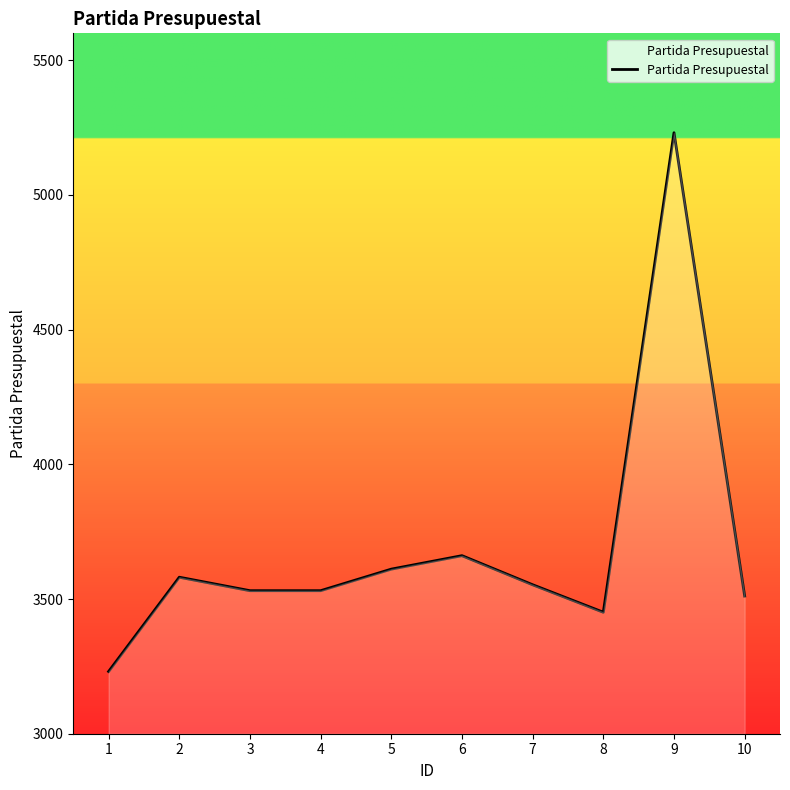

The chart shows a value of 5231 at 9. True or false?

True